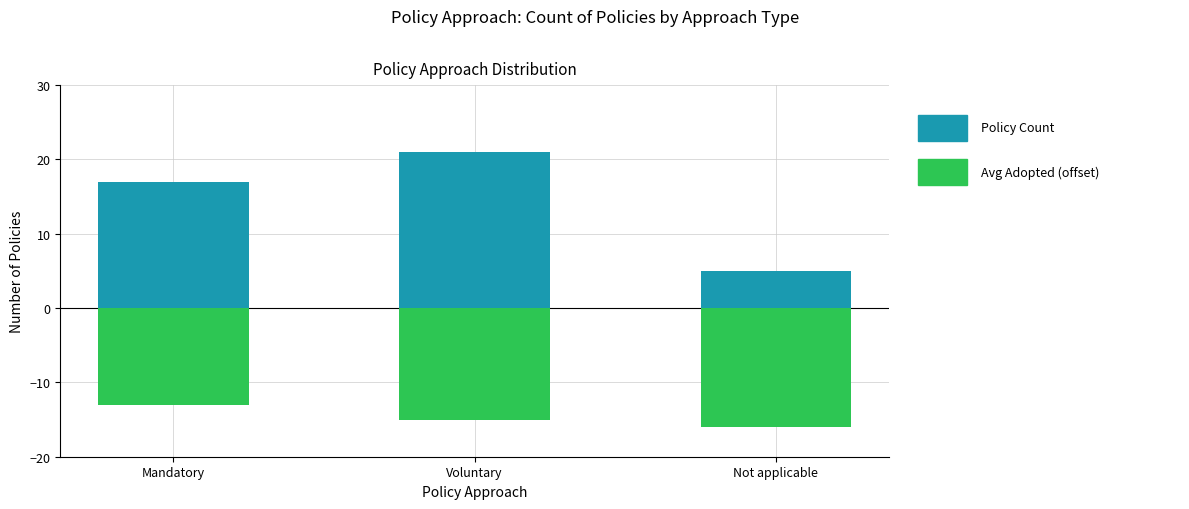

At Not applicable, list the series in order from smallest to largest.

Avg Adopted (offset), Policy Count